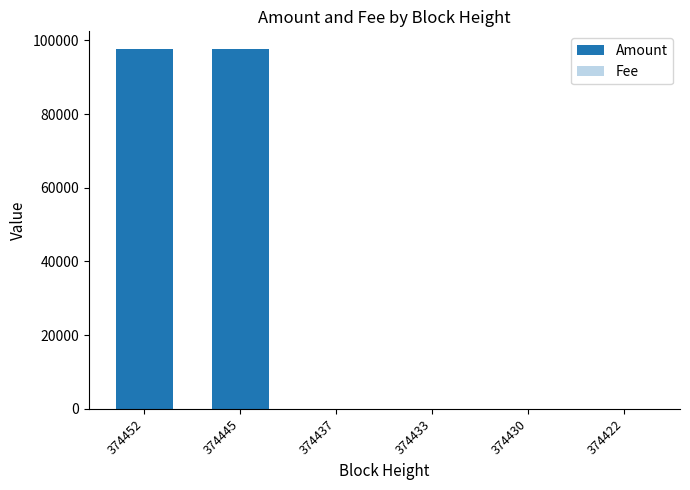

Are the bars horizontal?

No